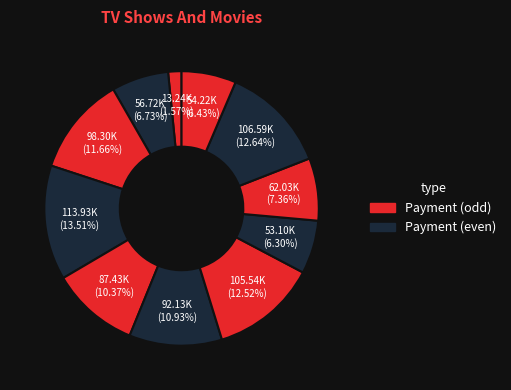

Count the number of slices in the pie.

11